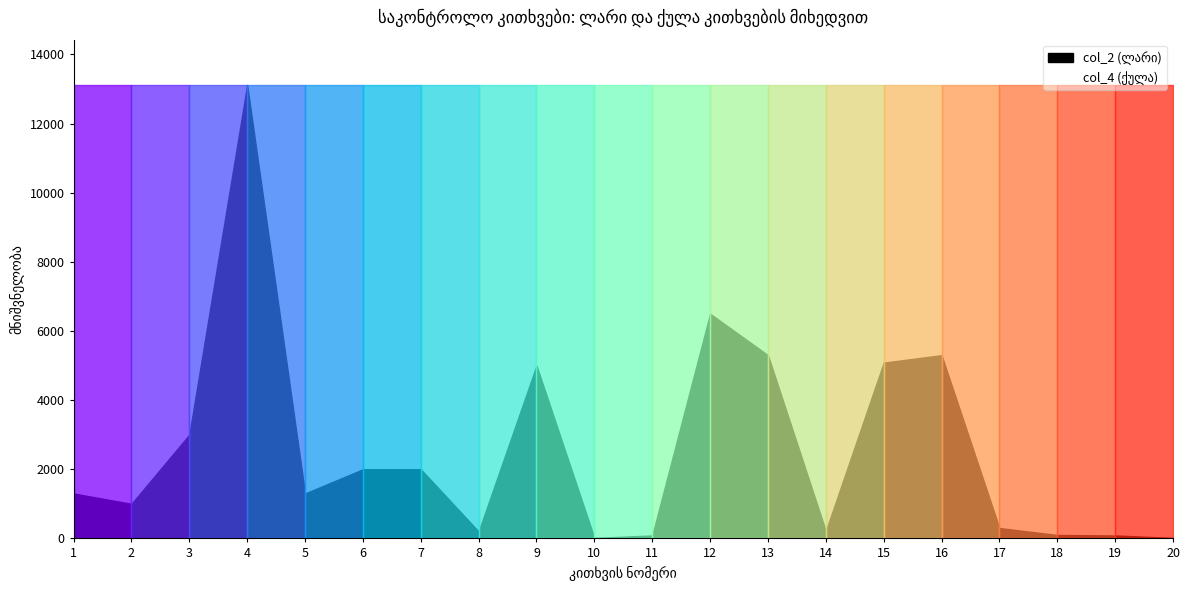

Reading left to right, transcribe all the data shown in this chart.

col_2 (ლარი): 1=1300	2=1000	3=3000	4=13115	5=1300	6=2000	7=2000	8=200	9=5000	10=15	11=85	12=6500	13=5300	14=215	15=5085	16=5300	17=300	18=100	19=85	20=15
col_4 (ქულა): 1=1	2=1	3=1	4=1	5=1	6=1	7=1	8=1	9=1	10=1	11=1	12=1	13=1	14=1	15=1	16=1	17=1	18=1	19=1	20=1